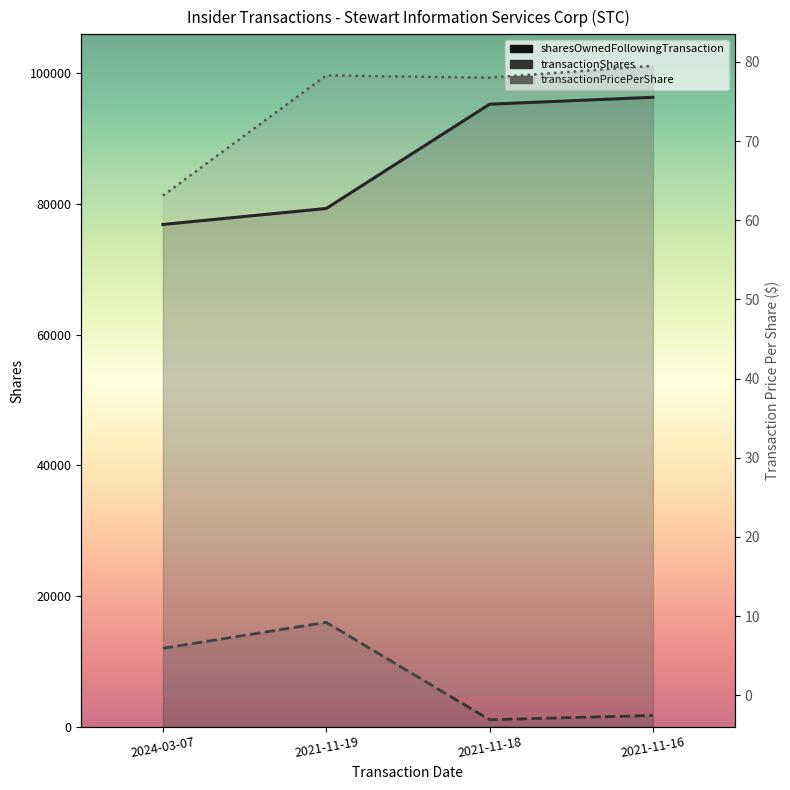

What are all the series names shown in the legend?

transactionShares, transactionPricePerShare, sharesOwnedFollowingTransaction